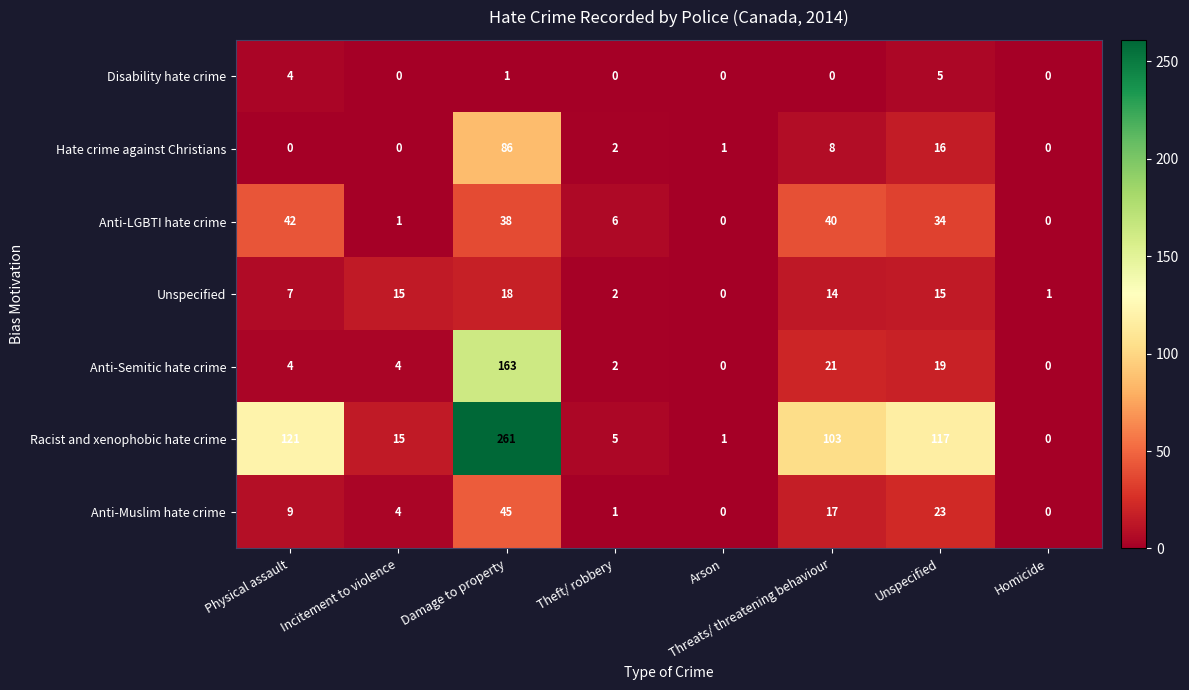

What is the difference between the maximum and minimum values in the Unspecified series?

18